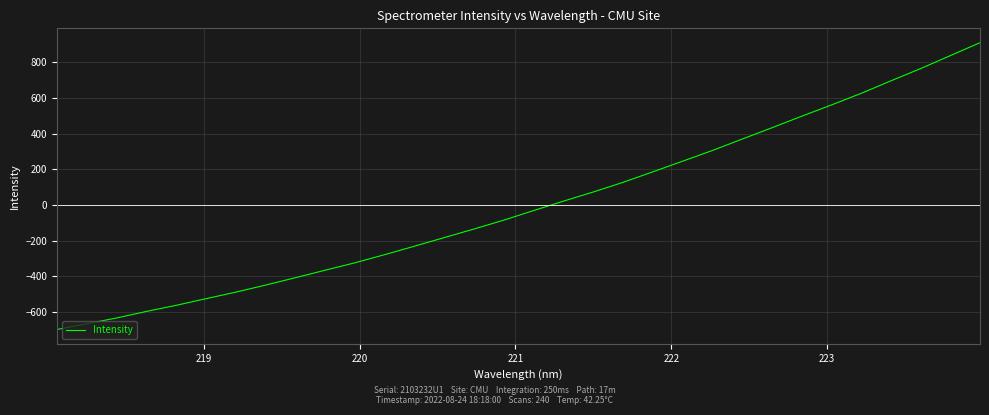

What is the smallest value displayed?

-697.3